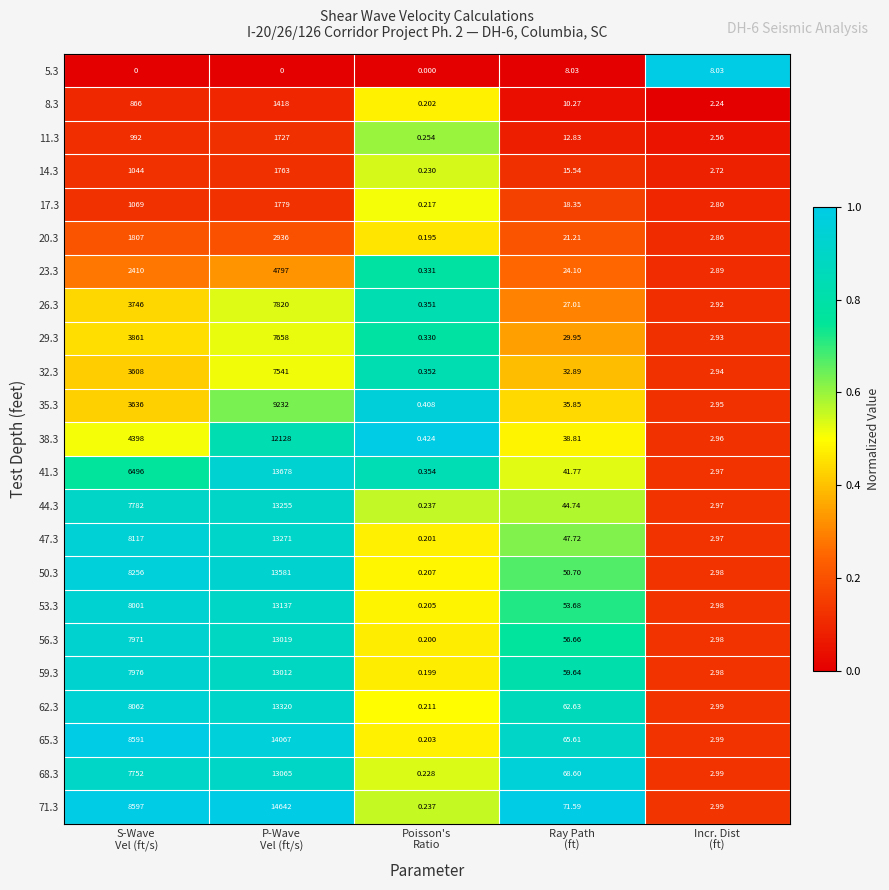

How many series are shown in this chart?

23